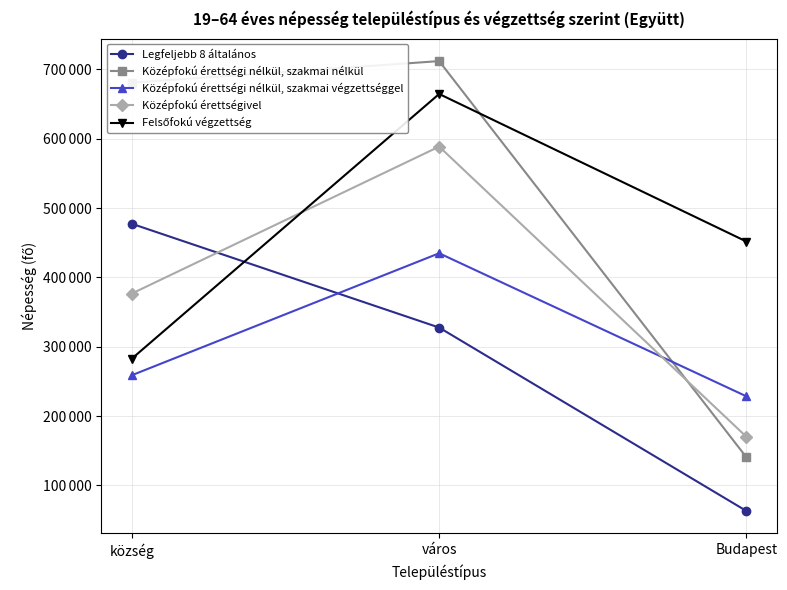

Is this an area chart (filled region under the line)?

No